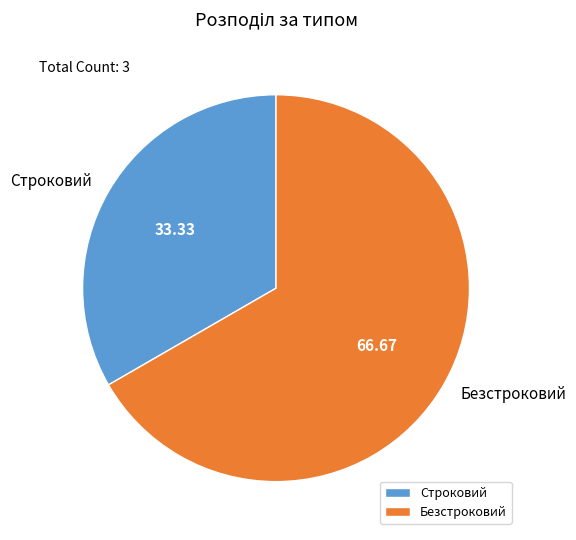

How many segments does this pie chart have?

2